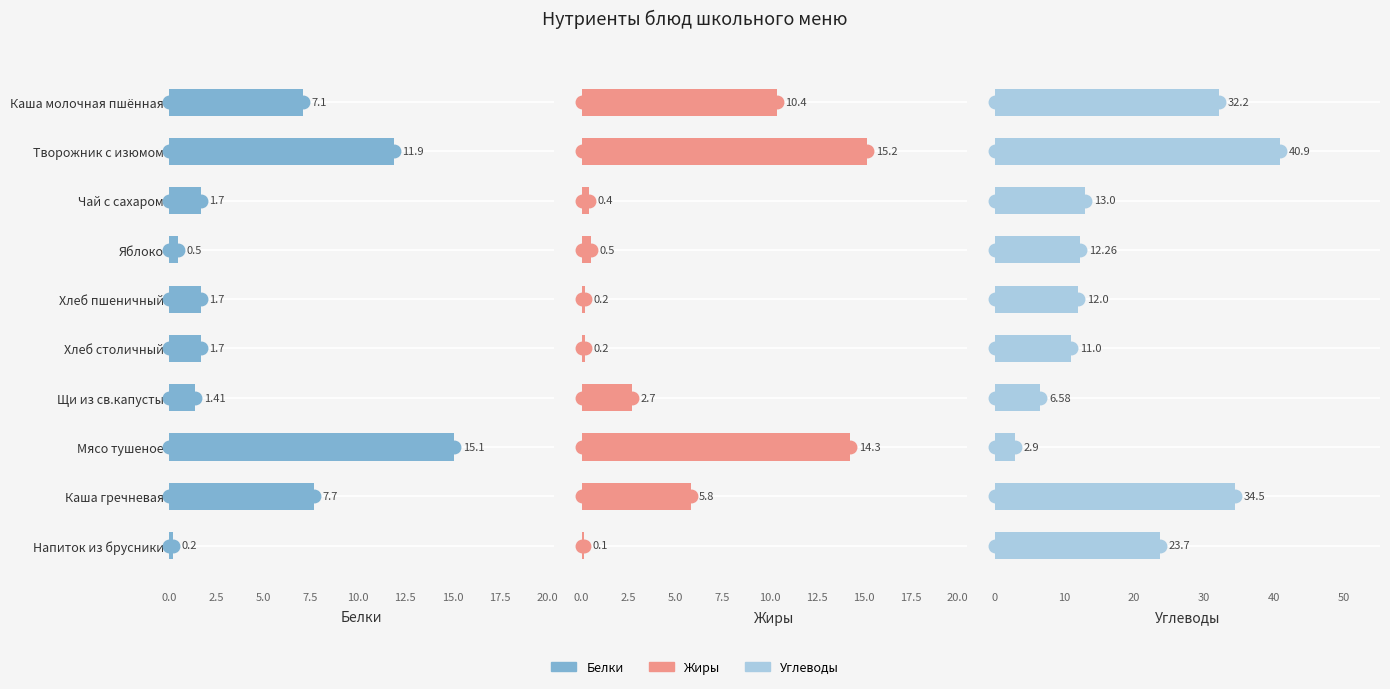

Reading left to right, transcribe all the data shown in this chart.

Белки: 7.1	11.9	1.7	0.5	1.7	1.7	1.4	15.1	7.7	0.2
Жиры: 10.4	15.2	0.4	0.5	0.2	0.2	2.7	14.3	5.8	0.1
Углеводы: 32.2	40.9	13.0	12.3	12.0	11.0	6.6	2.9	34.5	23.7